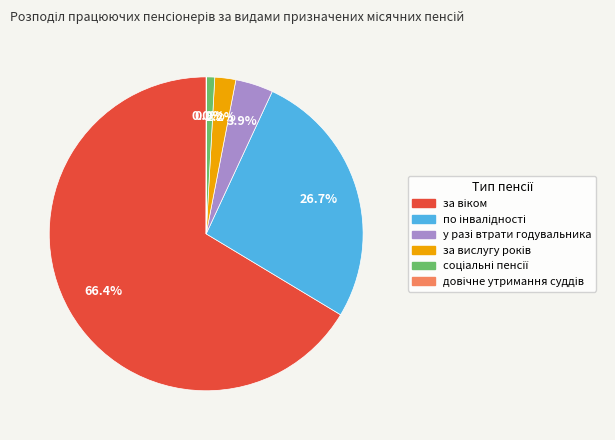

Which has a higher value, за вислугу років or довічне утримання суддів?

за вислугу років